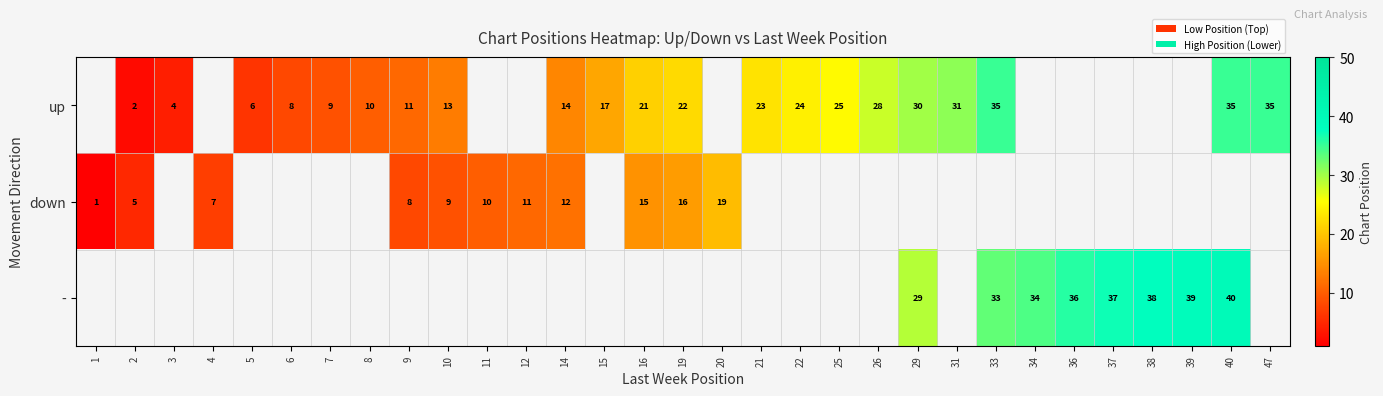

What is the sum of the up values at 40 and 33?

70